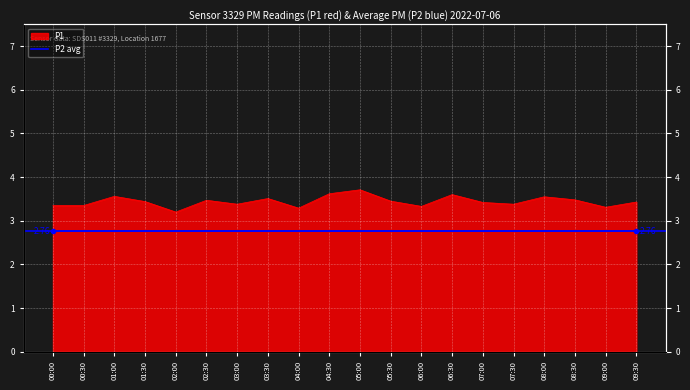

What is the greatest value displayed?

3.7